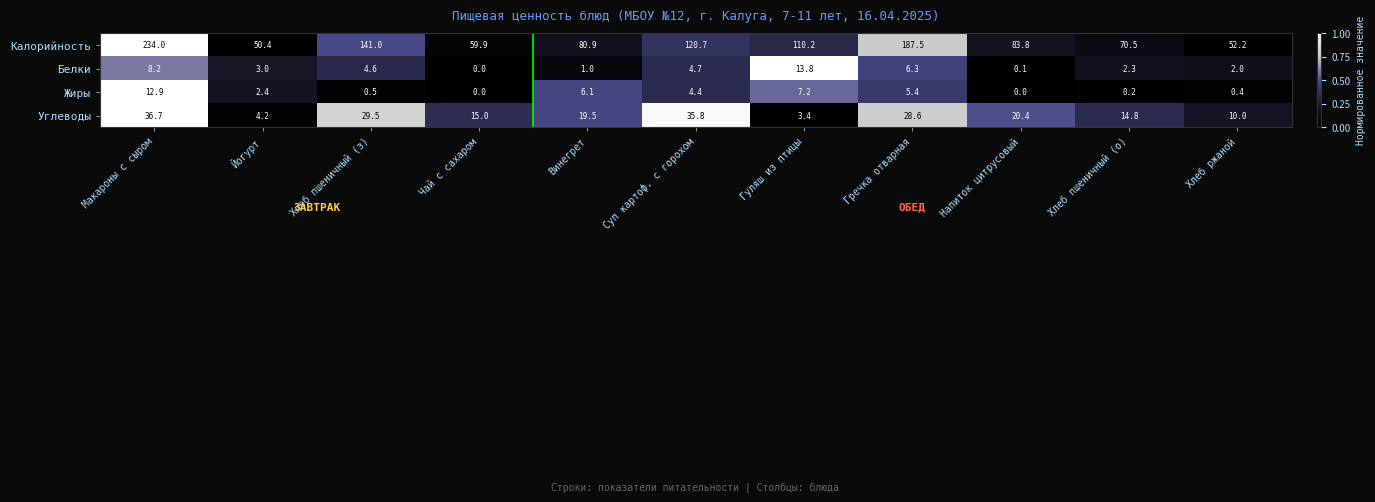

How many data points in Жиры are above 2?

6